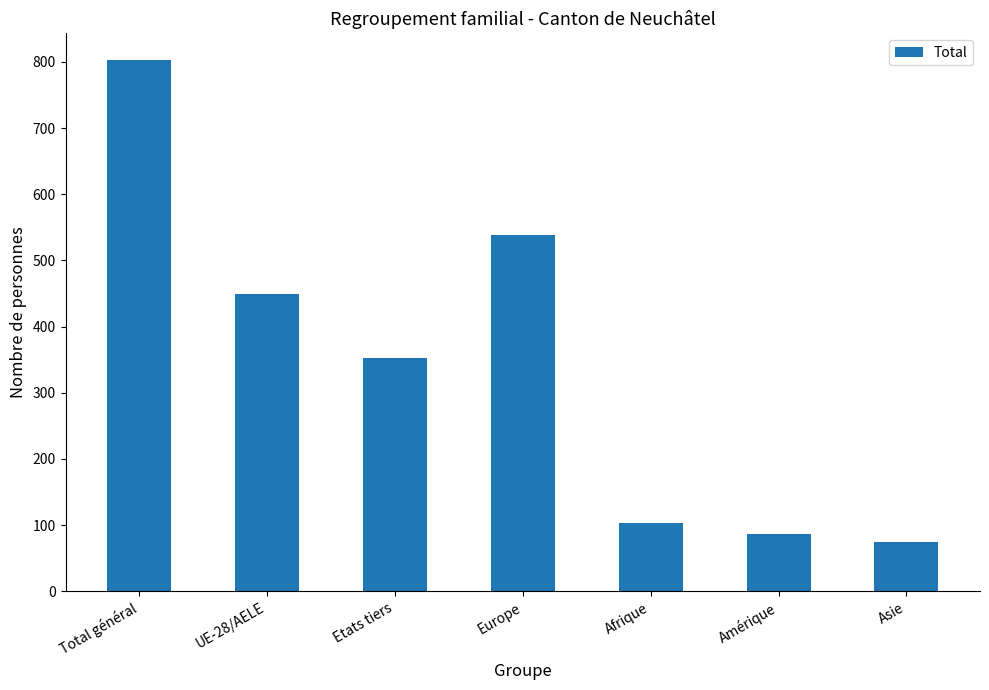

Reading left to right, extract all data points from this chart.

Total général=803	UE-28/AELE=450	Etats tiers=353	Europe=538	Afrique=103	Amérique=86	Asie=75